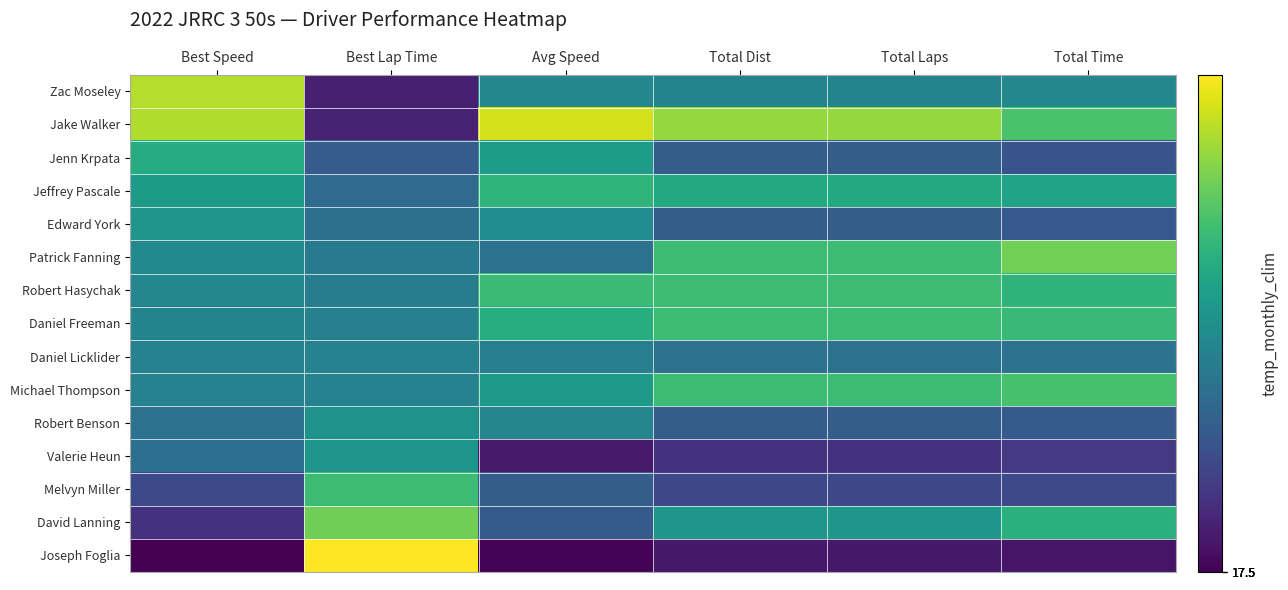

Reading left to right, extract all data points from this chart.

Zac Moseley: Best Speed=1.9	Best Lap Time=-1.6	Avg Speed=0.0	Total Dist=-0.0	Total Laps=-0.0	Total Time=0.0
Jake Walker: Best Speed=1.9	Best Lap Time=-1.6	Avg Speed=2.1	Total Dist=1.7	Total Laps=1.7	Total Time=1.1
Jenn Krpata: Best Speed=0.7	Best Lap Time=-0.7	Avg Speed=0.4	Total Dist=-0.7	Total Laps=-0.7	Total Time=-0.9
Jeffrey Pascale: Best Speed=0.4	Best Lap Time=-0.5	Avg Speed=0.9	Total Dist=0.7	Total Laps=0.7	Total Time=0.5
Edward York: Best Speed=0.3	Best Lap Time=-0.4	Avg Speed=0.1	Total Dist=-0.7	Total Laps=-0.7	Total Time=-0.8
Patrick Fanning: Best Speed=0.1	Best Lap Time=-0.2	Avg Speed=-0.4	Total Dist=1.0	Total Laps=1.0	Total Time=1.4
Robert Hasychak: Best Speed=0.0	Best Lap Time=-0.2	Avg Speed=1.0	Total Dist=1.0	Total Laps=1.0	Total Time=0.9
Daniel Freeman: Best Speed=-0.0	Best Lap Time=-0.1	Avg Speed=0.7	Total Dist=1.0	Total Laps=1.0	Total Time=1.0
Daniel Licklider: Best Speed=-0.1	Best Lap Time=-0.1	Avg Speed=-0.1	Total Dist=-0.4	Total Laps=-0.4	Total Time=-0.3
Michael Thompson: Best Speed=-0.1	Best Lap Time=-0.1	Avg Speed=0.3	Total Dist=1.0	Total Laps=1.0	Total Time=1.1
Robert Benson: Best Speed=-0.3	Best Lap Time=0.2	Avg Speed=-0.0	Total Dist=-0.7	Total Laps=-0.7	Total Time=-0.8
Valerie Heun: Best Speed=-0.4	Best Lap Time=0.3	Avg Speed=-1.7	Total Dist=-1.4	Total Laps=-1.4	Total Time=-1.3
Melvyn Miller: Best Speed=-1.0	Best Lap Time=1.0	Avg Speed=-0.7	Total Dist=-1.0	Total Laps=-1.0	Total Time=-1.0
David Lanning: Best Speed=-1.4	Best Lap Time=1.4	Avg Speed=-0.8	Total Dist=0.3	Total Laps=0.3	Total Time=0.8
Joseph Foglia: Best Speed=-2.0	Best Lap Time=2.4	Avg Speed=-2.0	Total Dist=-1.7	Total Laps=-1.7	Total Time=-1.8